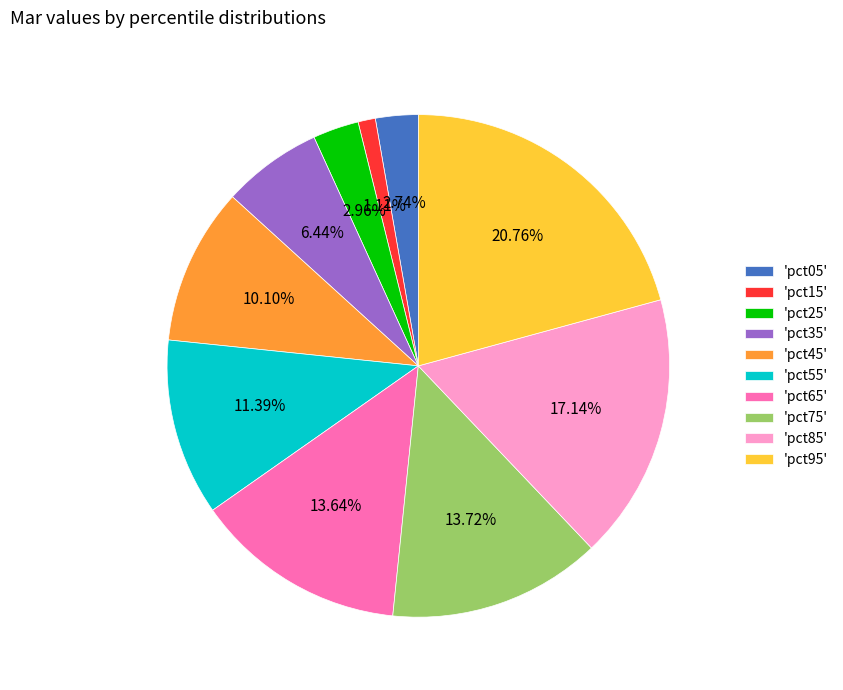

Combined, do 'pct45' and 'pct35' account for over 50%?

No